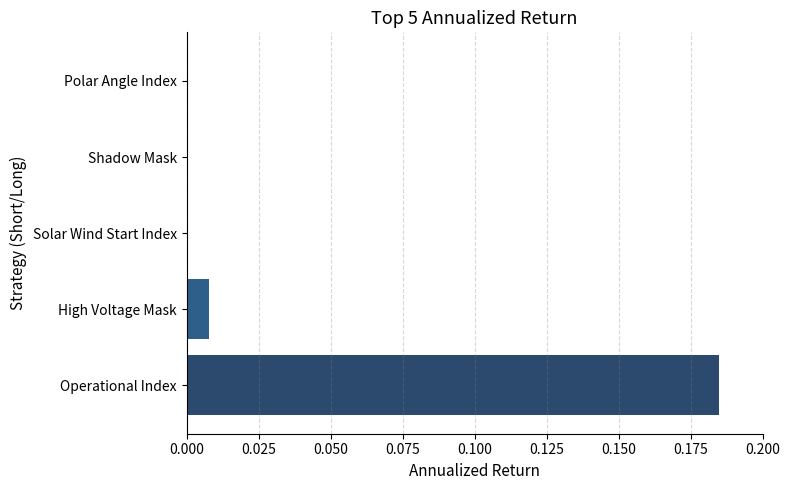

The value at Shadow Mask is 0.0. True or false?

True